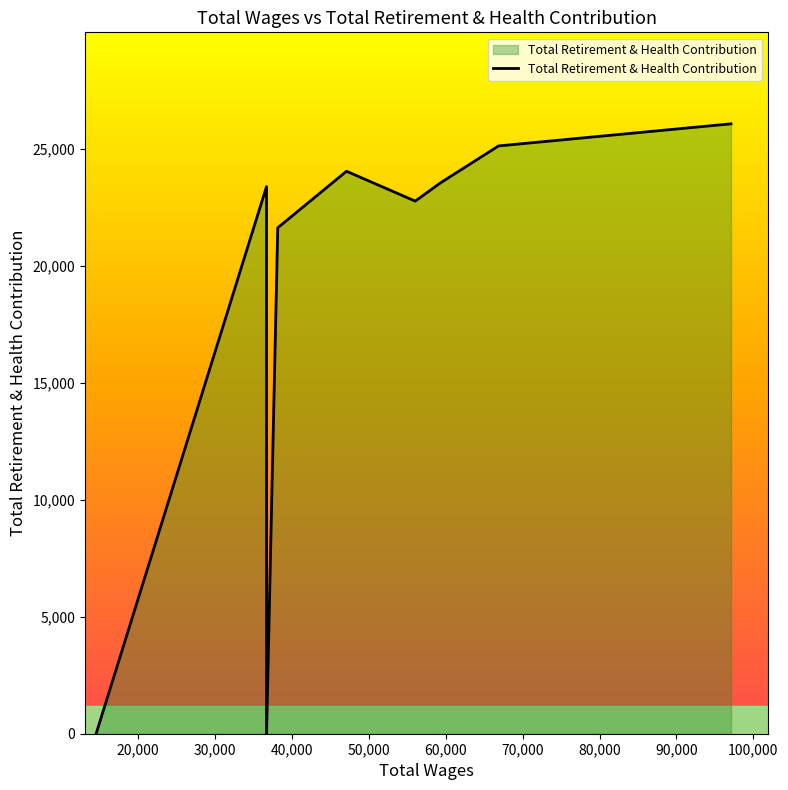

What is the difference between the maximum and minimum values?

26075